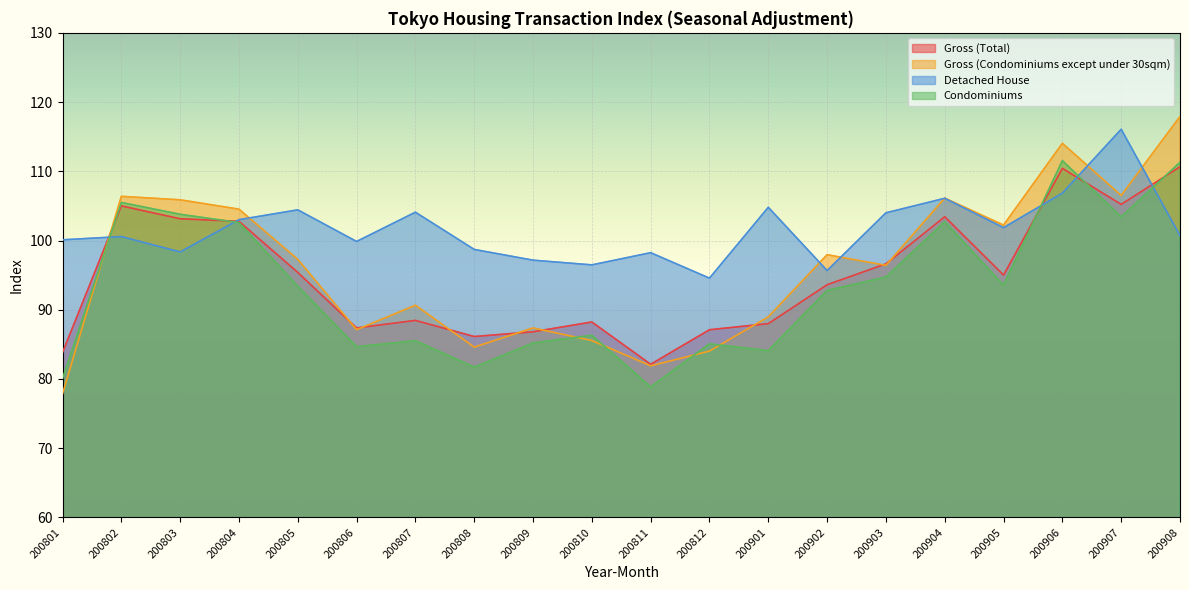

Rank the categories by Detached House value from lowest to highest.

200812, 200902, 200810, 200809, 200811, 200803, 200808, 200806, 200801, 200802, 200908, 200905, 200804, 200903, 200807, 200805, 200901, 200904, 200906, 200907